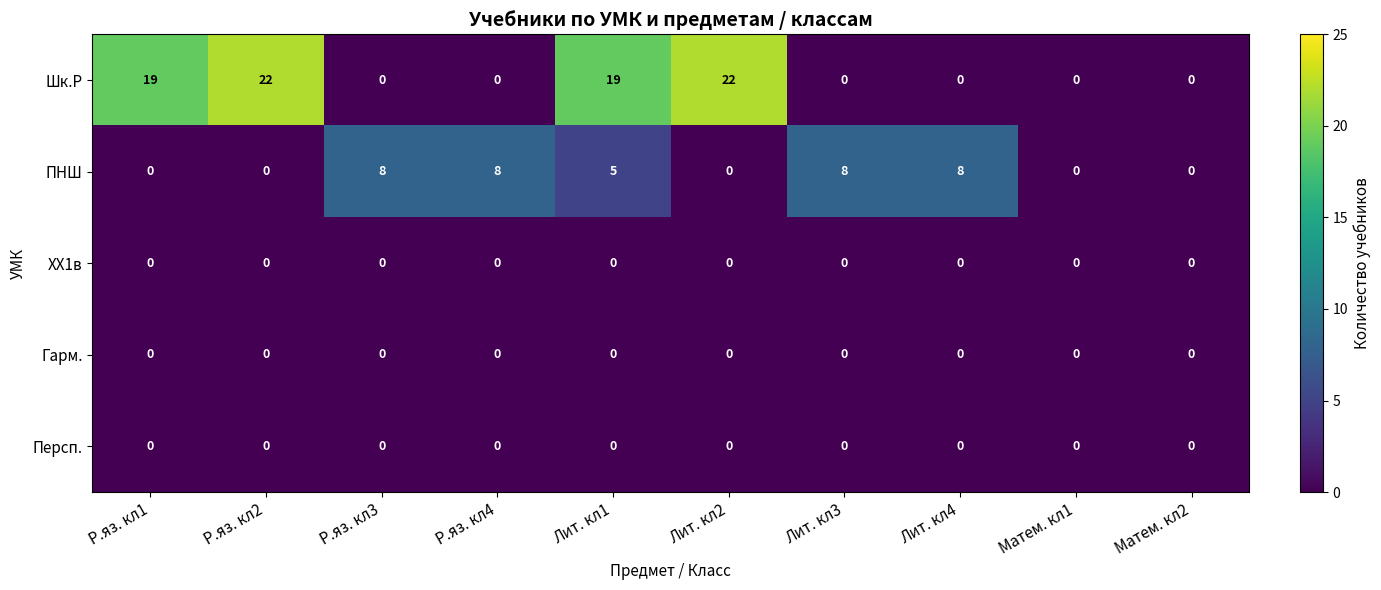

At how many categories does at least one series exceed 17?

4